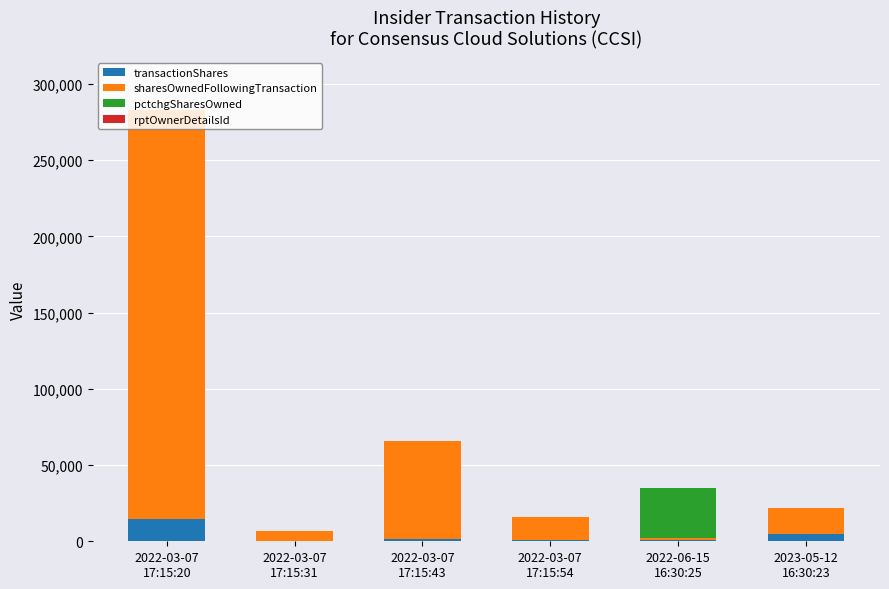

What is the maximum value for transactionShares?

14634